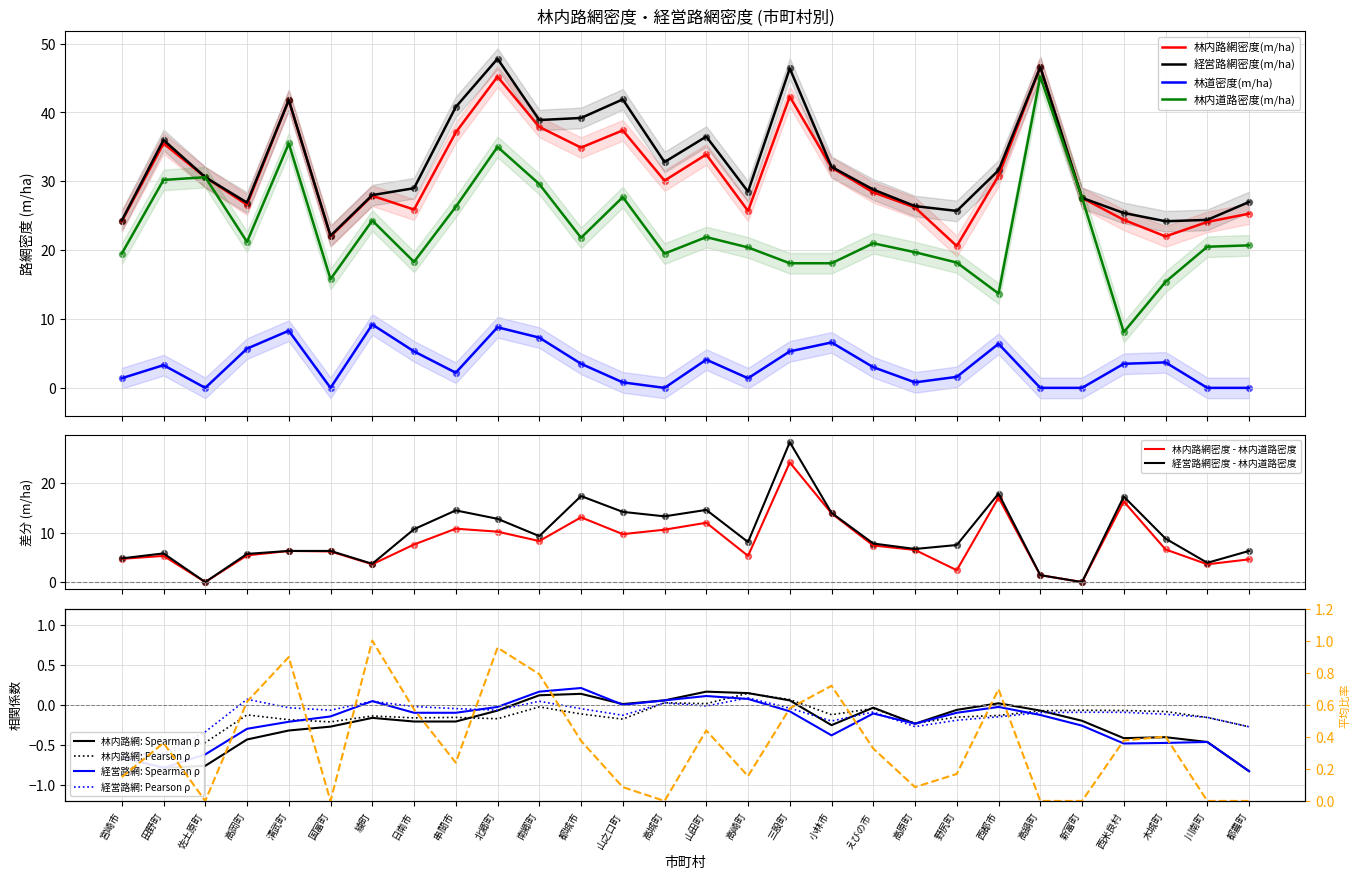

Which series has the largest Y range (max minus min)?

林内道路密度(m/ha)